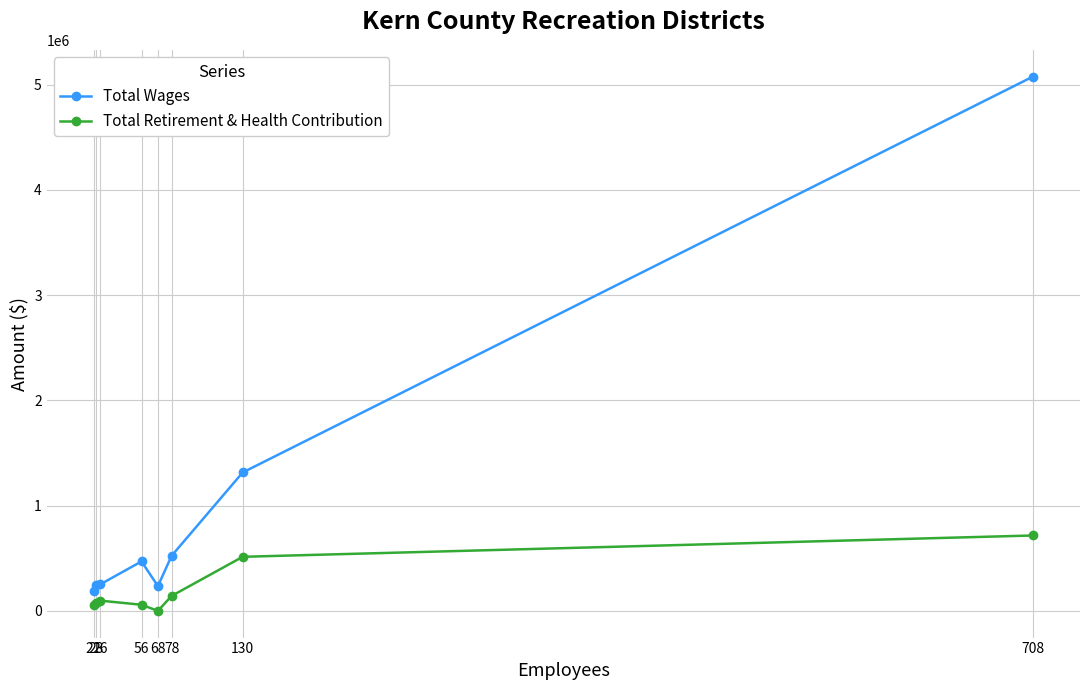

True or false: Total Retirement & Health Contribution and Total Wages cross at least once.

False